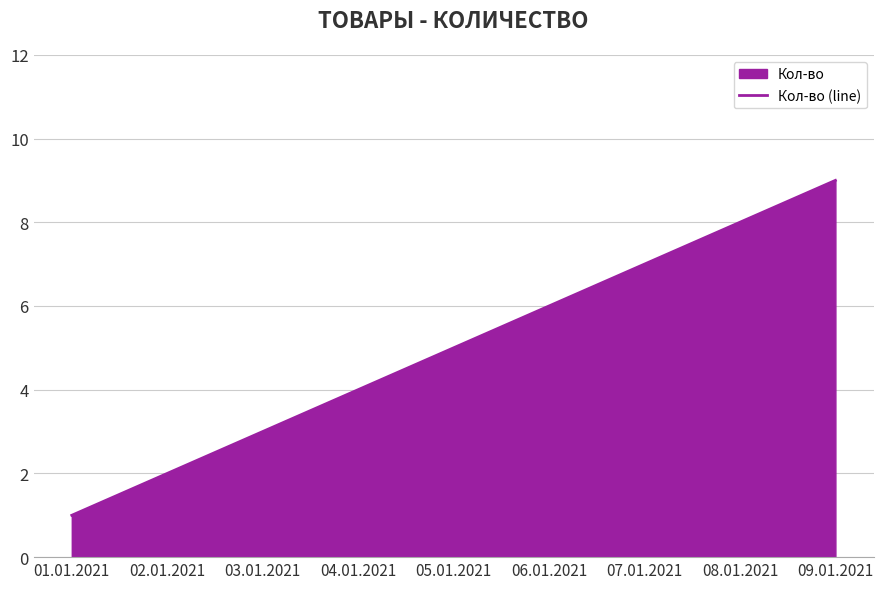

Between 09.01.2021 and 08.01.2021, which is larger?

09.01.2021